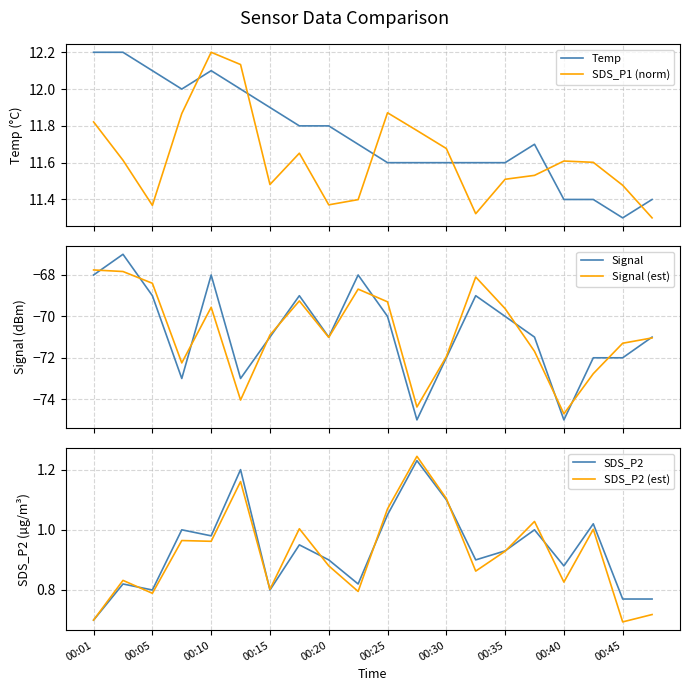

How many interior local valleys does the SDS_P1 (norm) series have?

4